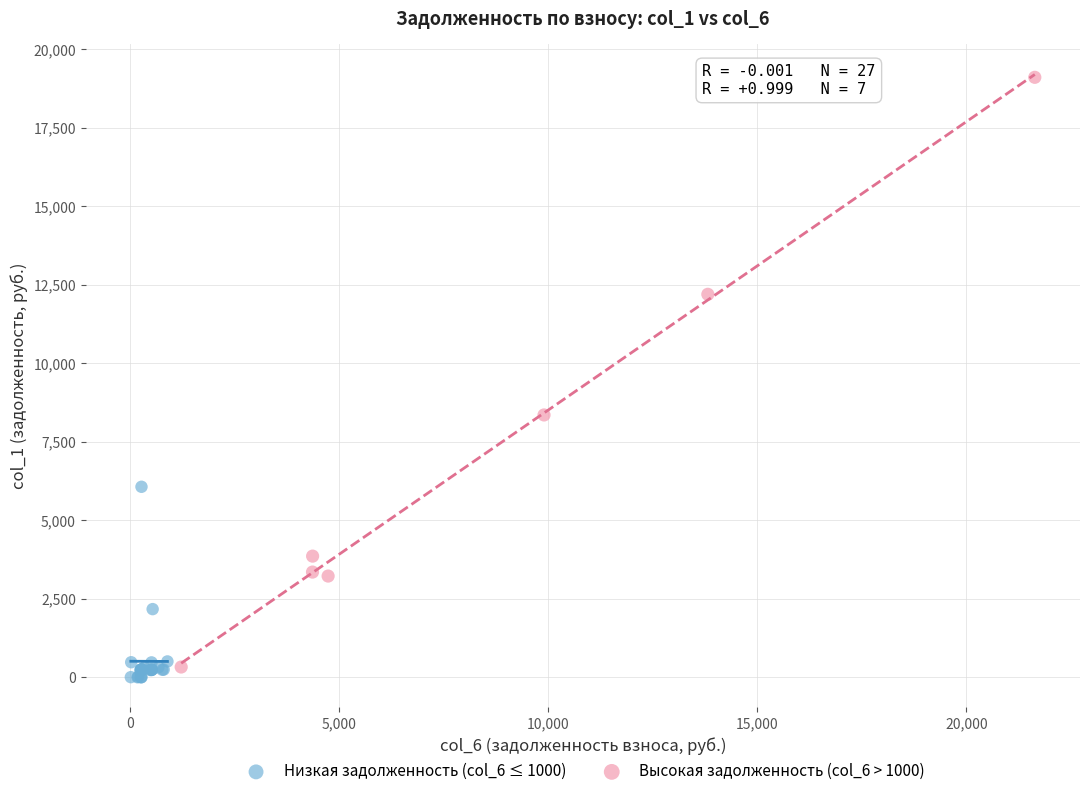

Which series reaches the minimum Y coordinate?

Низкая задолженность (col_6 ≤ 1000)